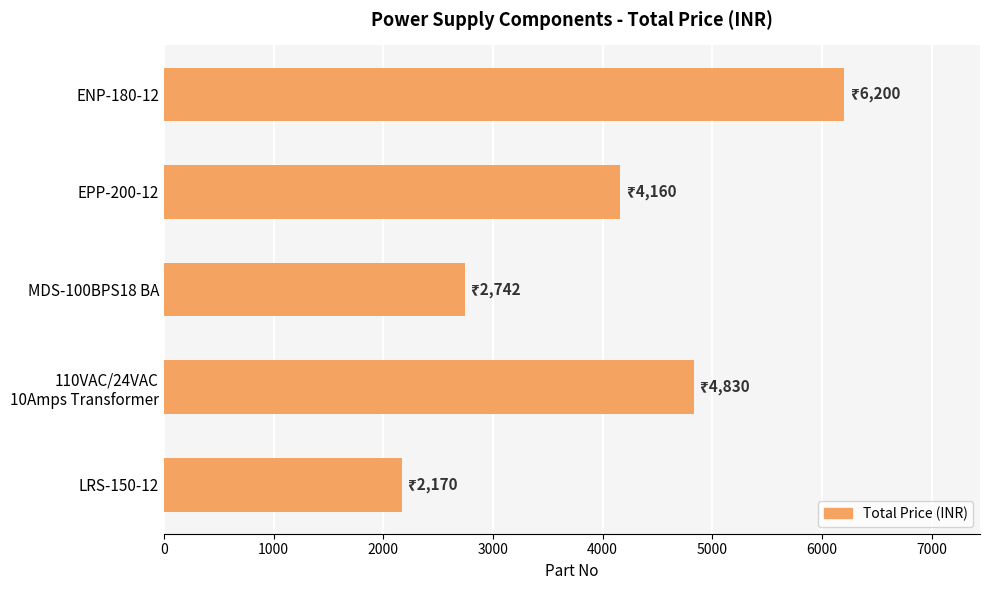

Between MDS-100BPS18 BA and ENP-180-12, which is larger?

ENP-180-12